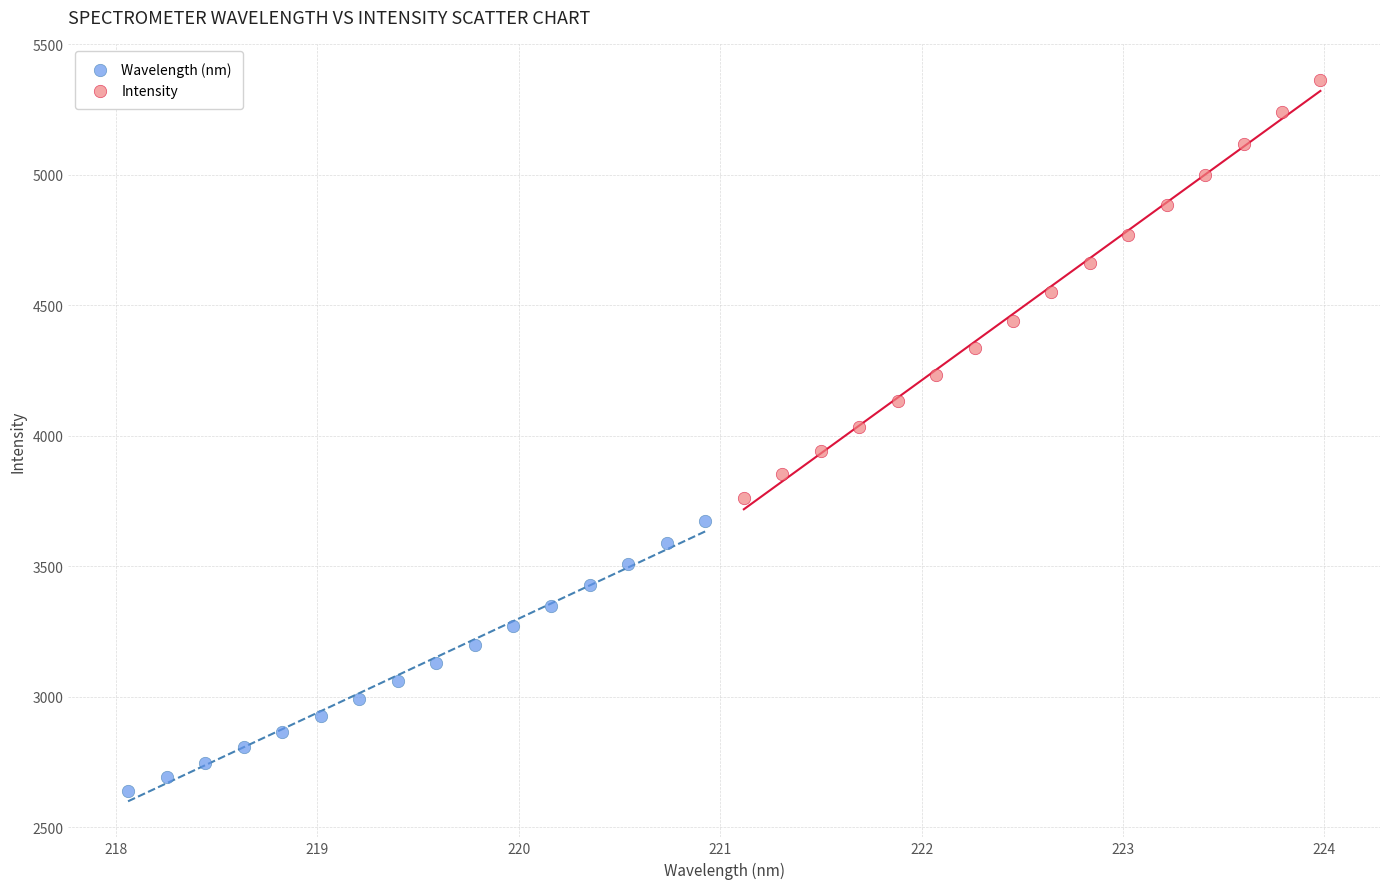

Which series reaches the maximum Y coordinate?

Intensity